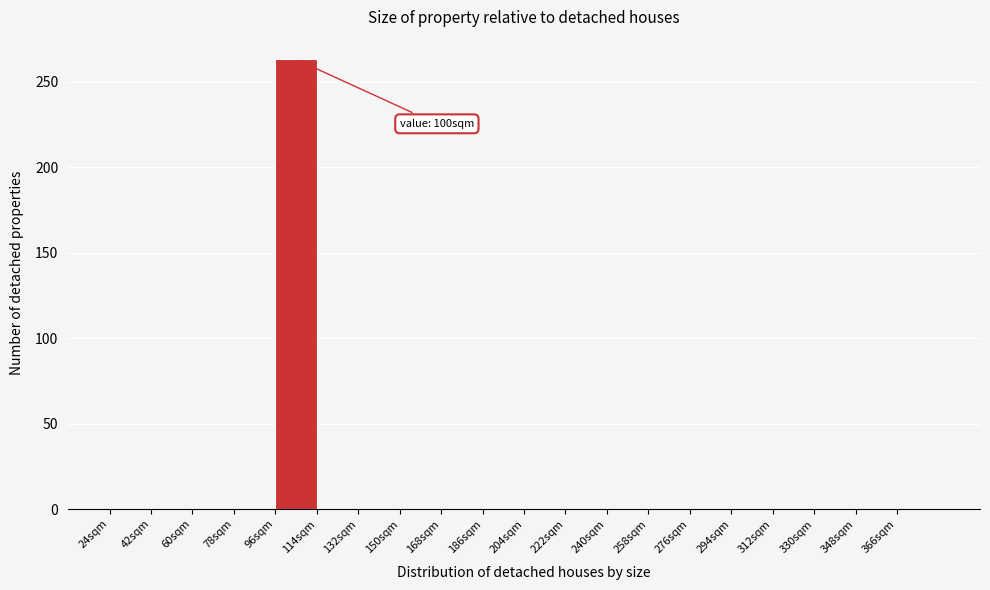

Over which range of the x-axis is the bar tallest?

96 to 114